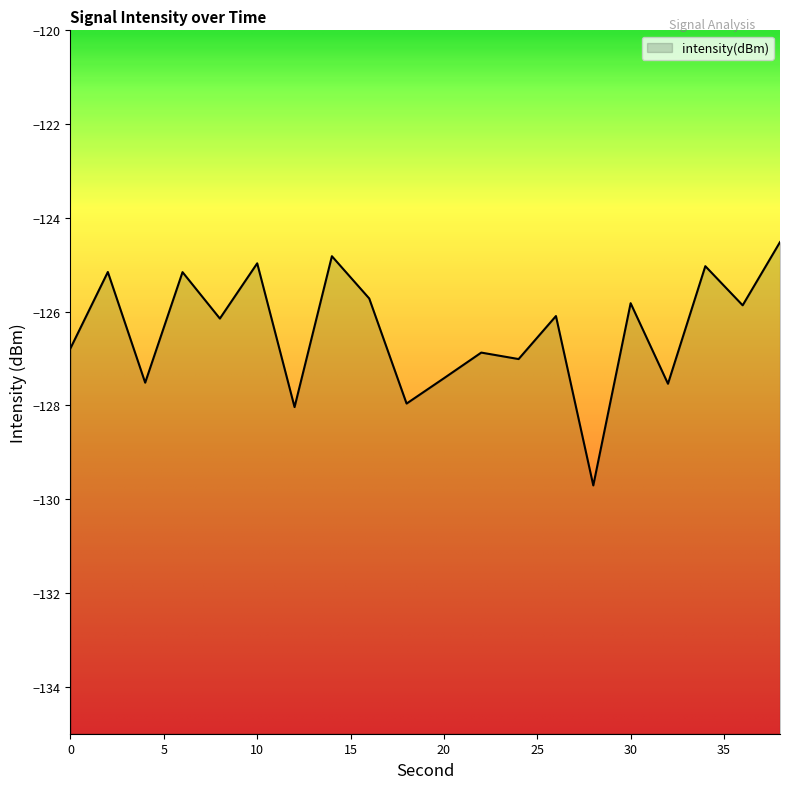

What is the sum of the values at 16 and 30?

-251.5